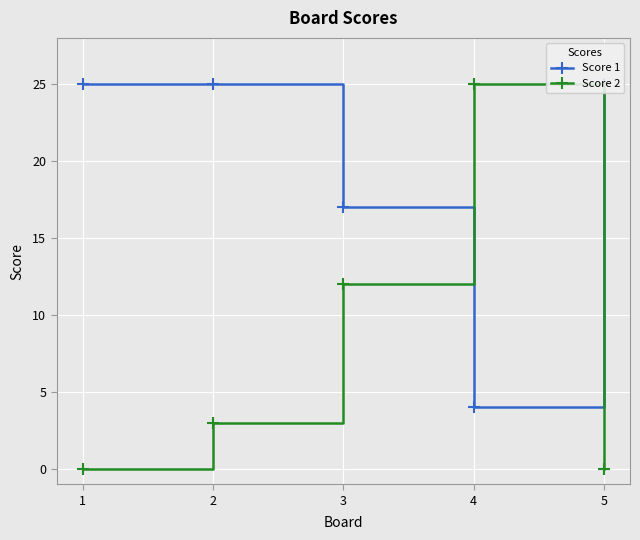

True or false: Score 1 has a value of 35 at 5.

False